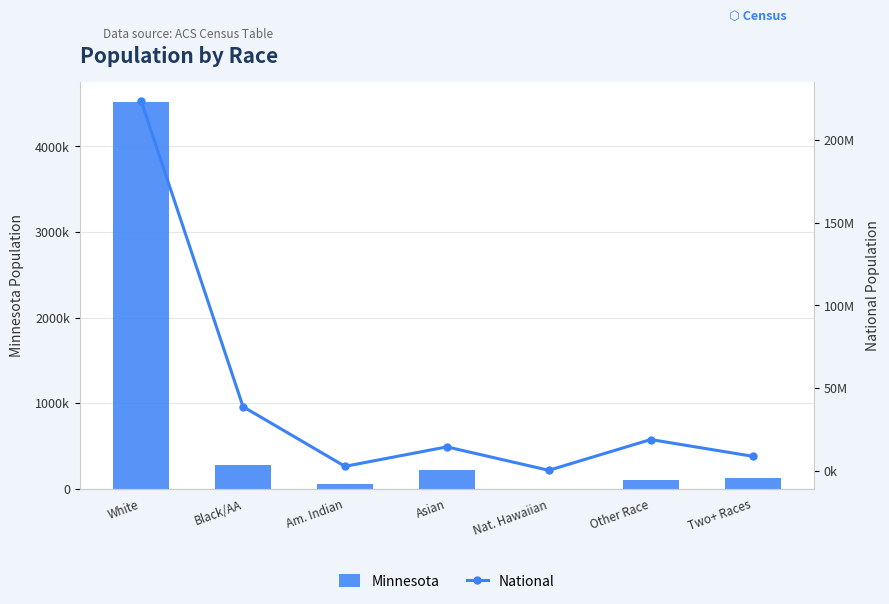

How many data points does each series have?

7